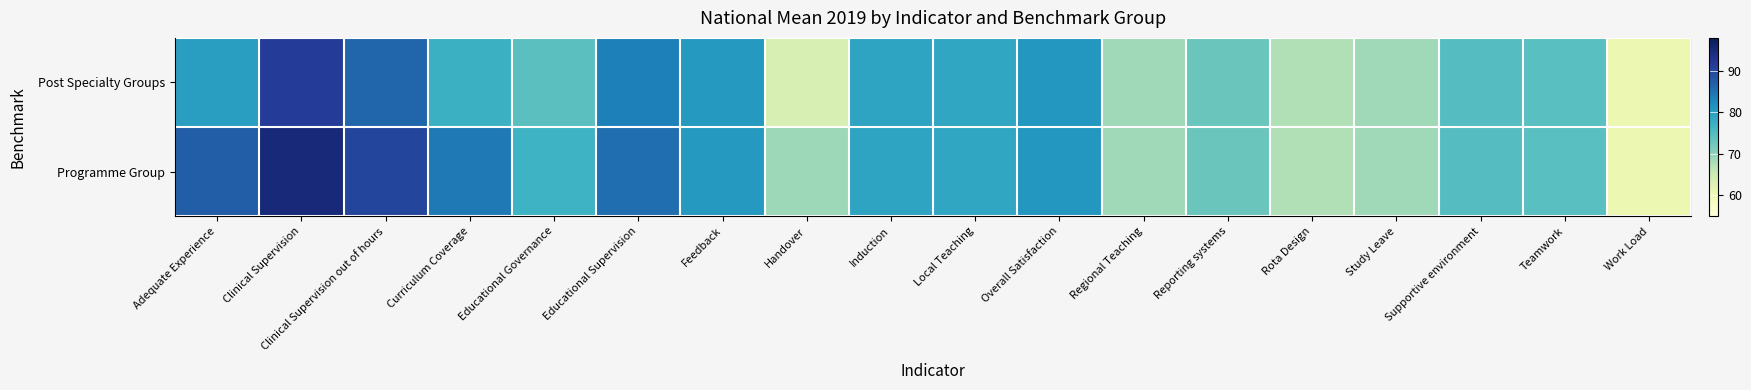

Between Educational Governance and Clinical Supervision, which is larger?

Clinical Supervision